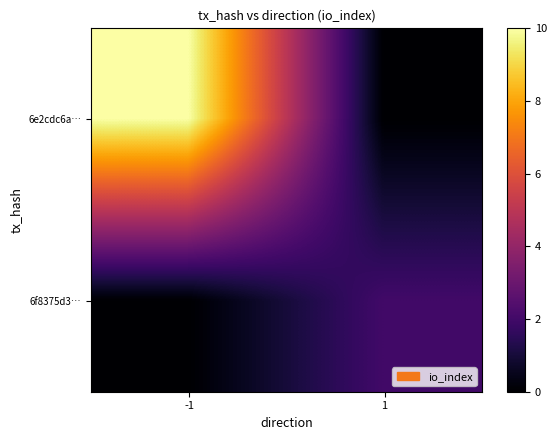

Which series has the largest range (max minus min)?

6e2cdc6a…